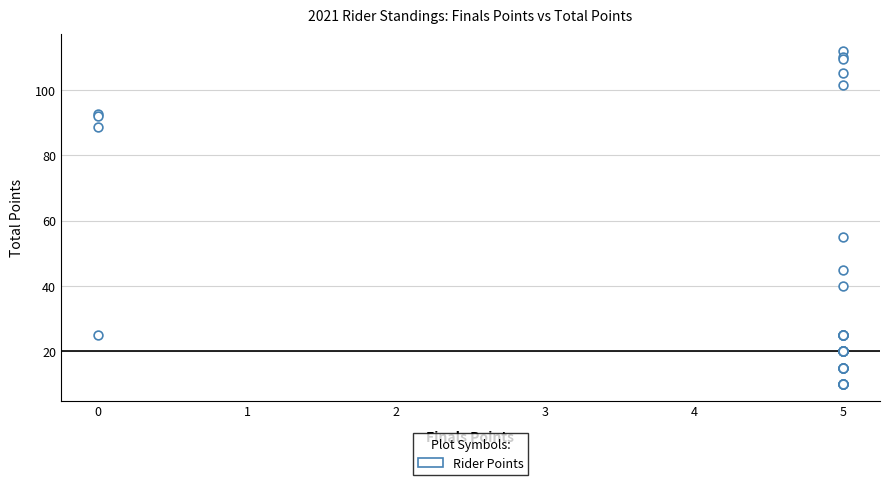

What Y value in the scatter plot is closest to 61?

55.0